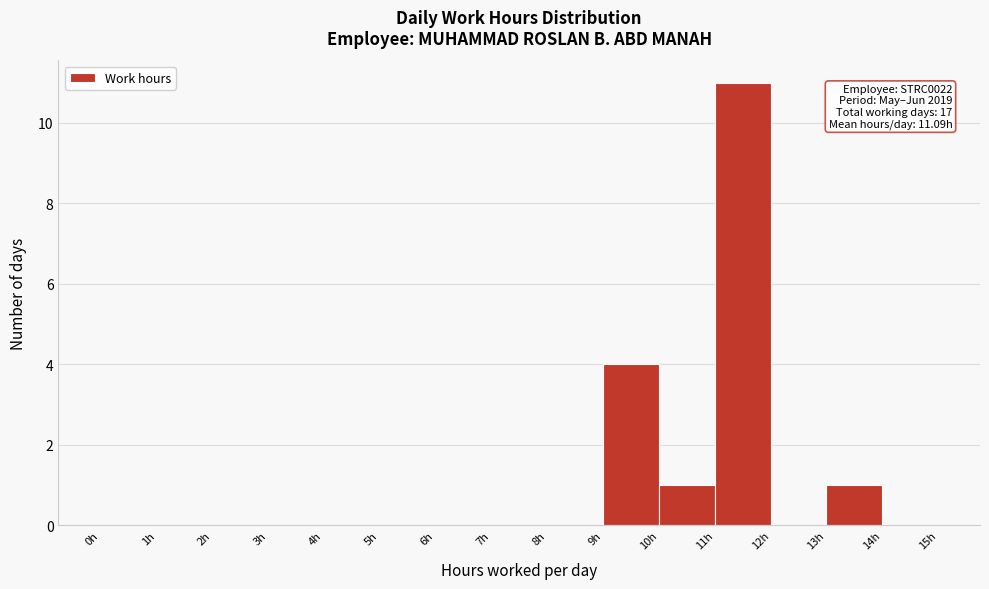

Over which range of the x-axis is the bar tallest?

11 to 12